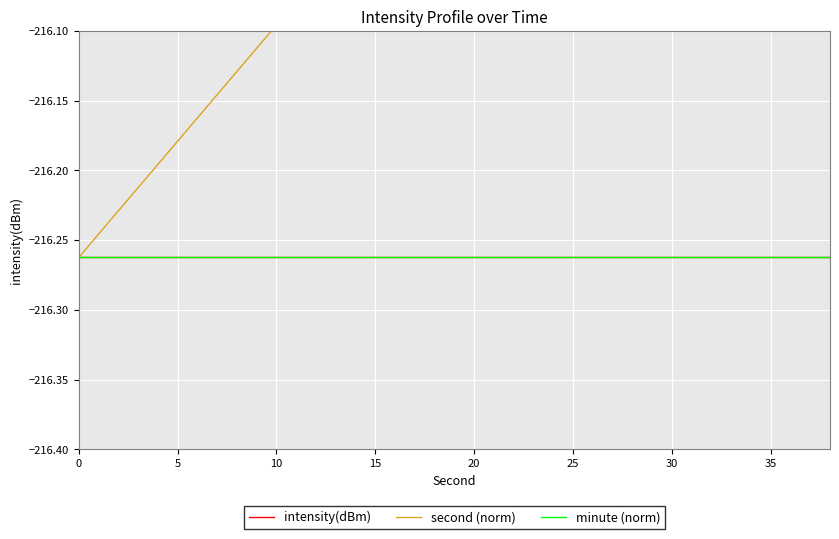

How many data points does each series have?

20